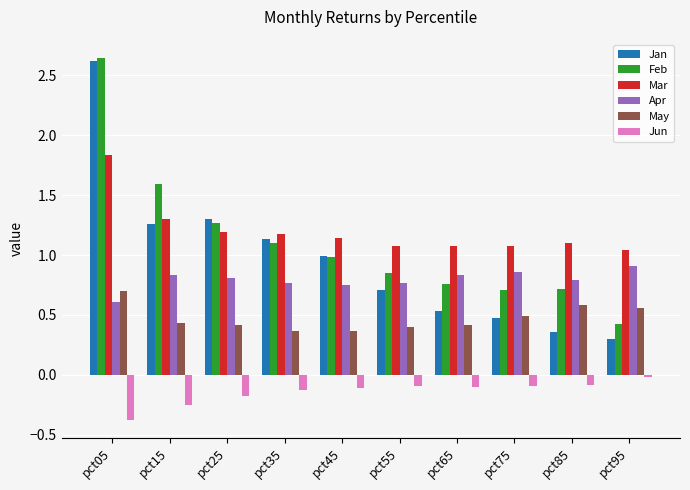

The Apr series shows 0.9 at pct95. True or false?

True